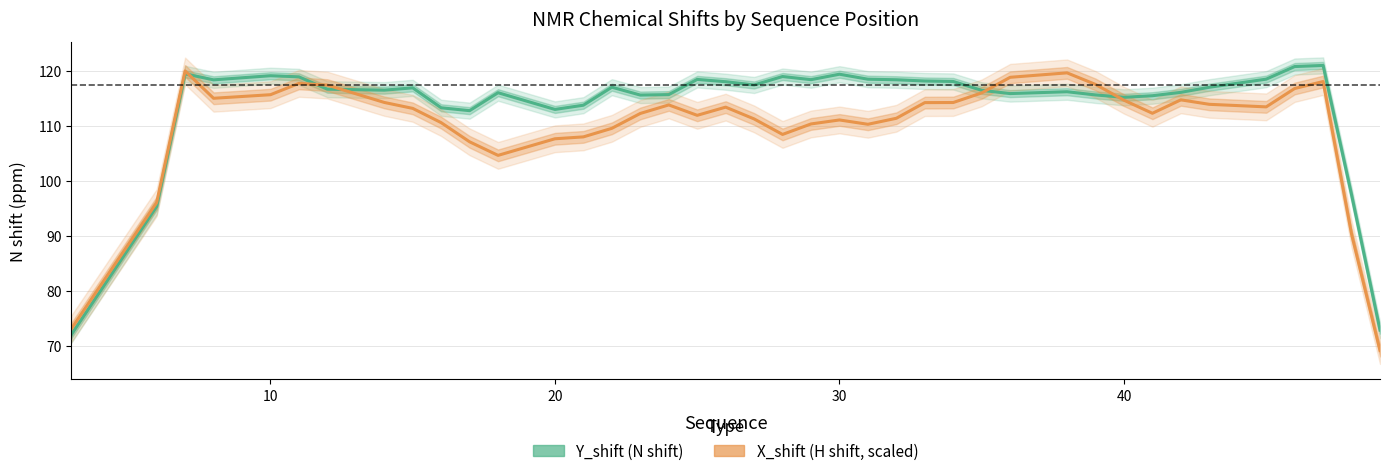

How many series are shown in this chart?

2